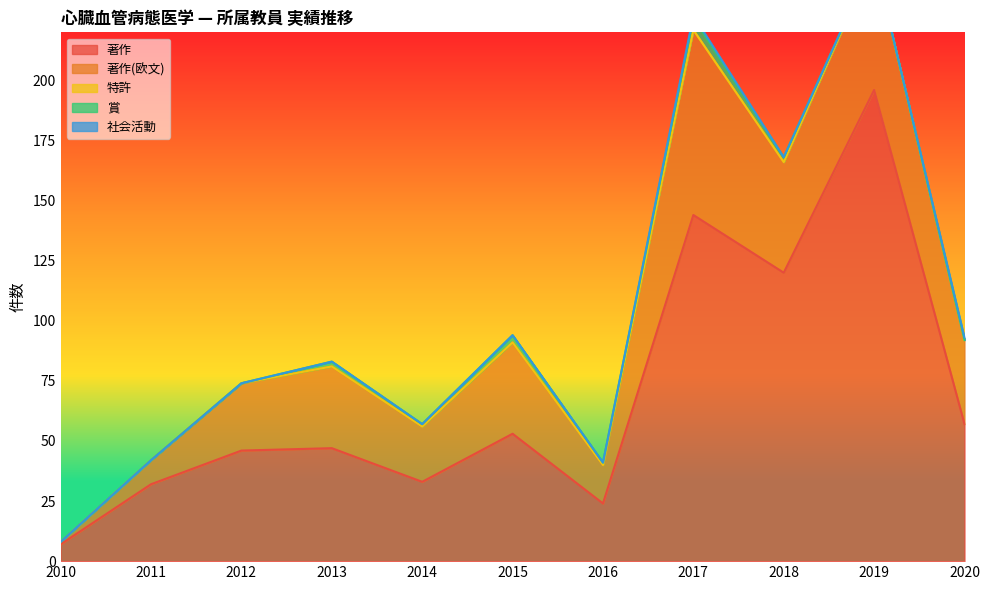

What is the sum of the 賞 values at 2018 and 2020?

2